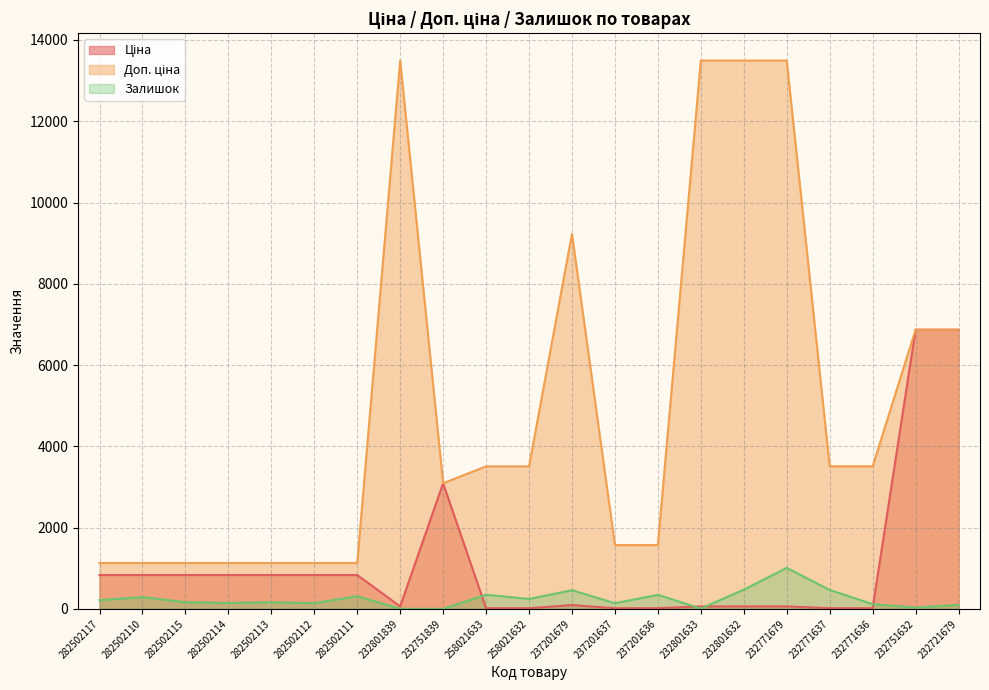

Where is Ціна nearest to the value 3442?

232751839